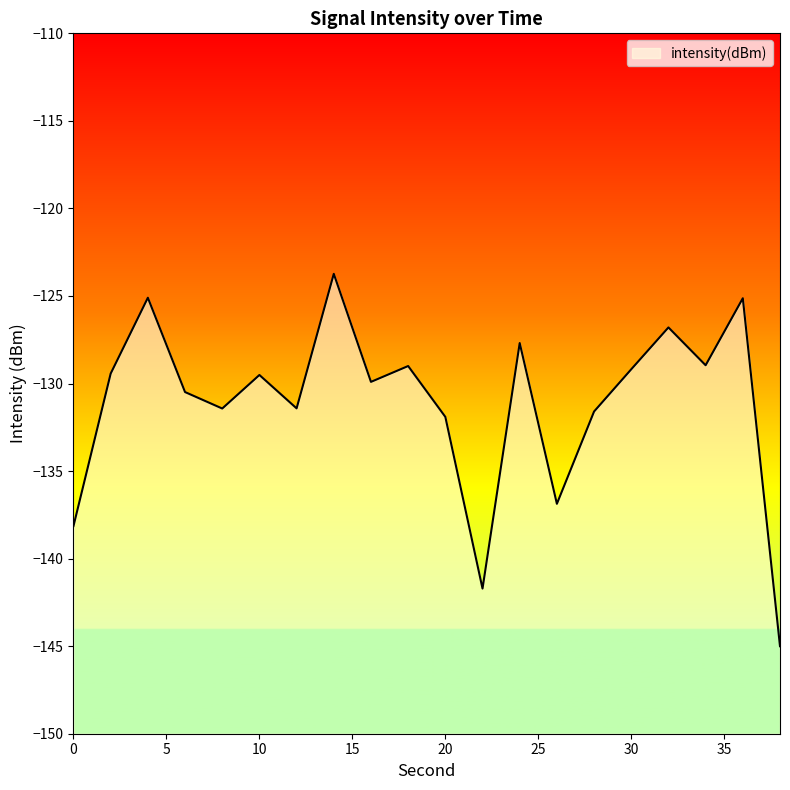

Reading left to right, transcribe all the data shown in this chart.

0=-138.1	2=-129.4	4=-125.1	6=-130.5	8=-131.4	10=-129.5	12=-131.4	14=-123.7	16=-129.9	18=-129.0	20=-131.9	22=-141.7	24=-127.7	26=-136.9	28=-131.6	30=-129.2	32=-126.8	34=-129.0	36=-125.1	38=-145.0